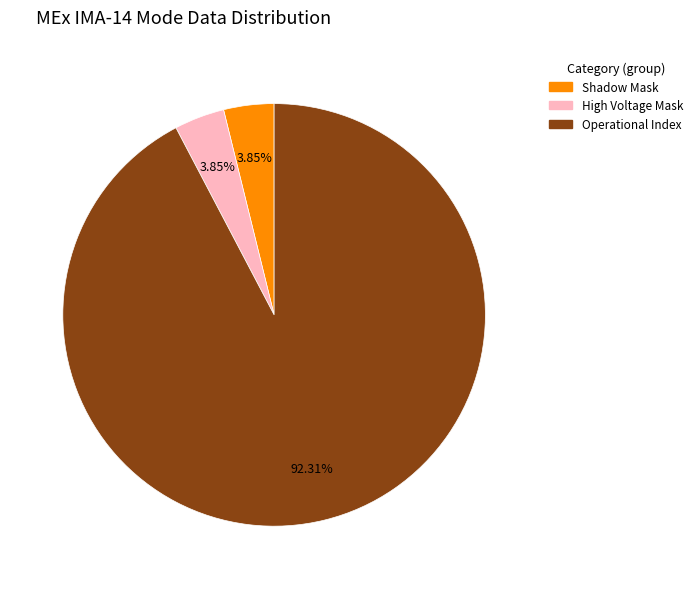

How many slices are in this pie chart?

3